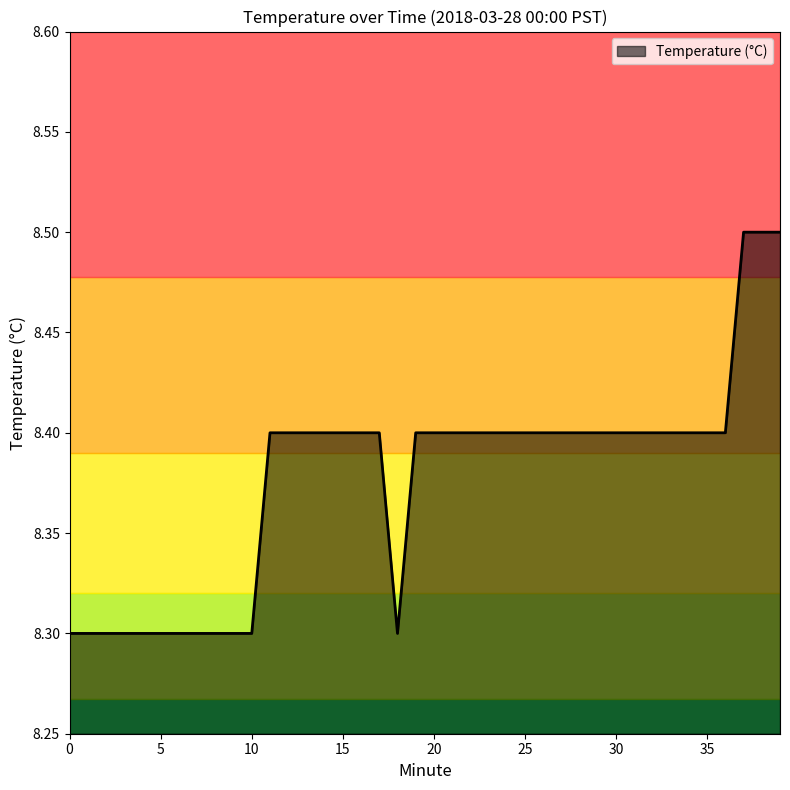

How many lines are shown in the chart?

1